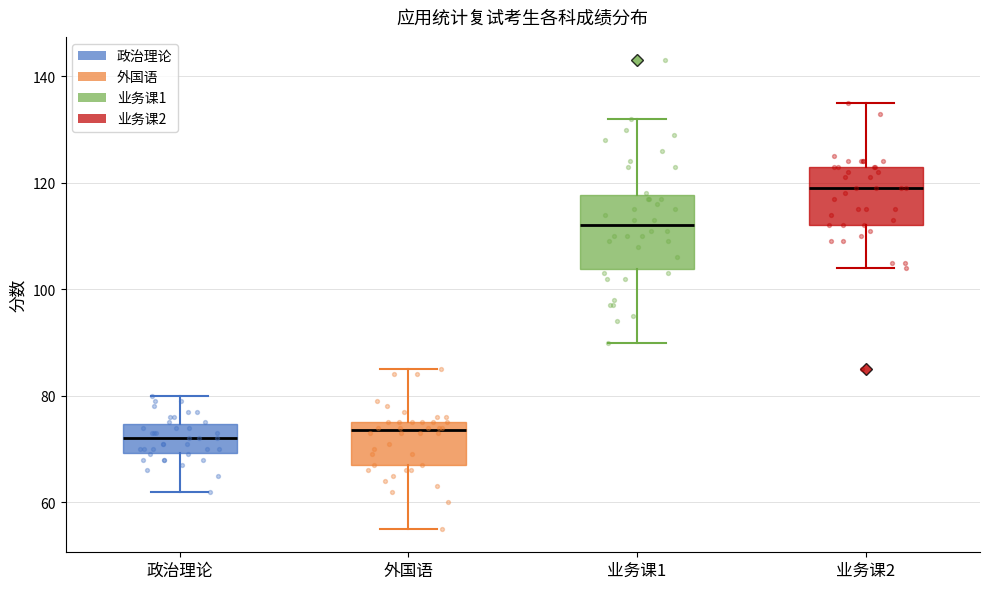

Comparing the boxes themselves (not the whiskers), which one is the tallest?

业务课1